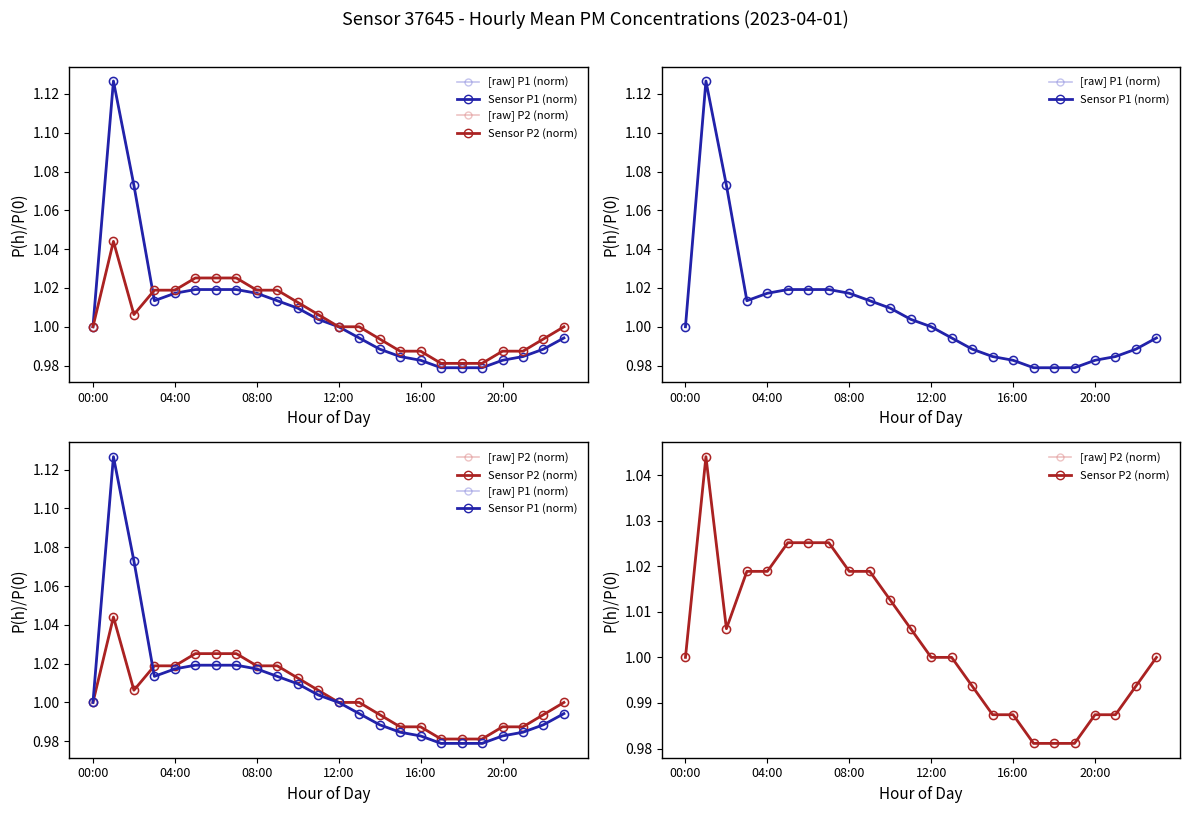

How many values in the Sensor P1 (norm) series exceed 1?

11